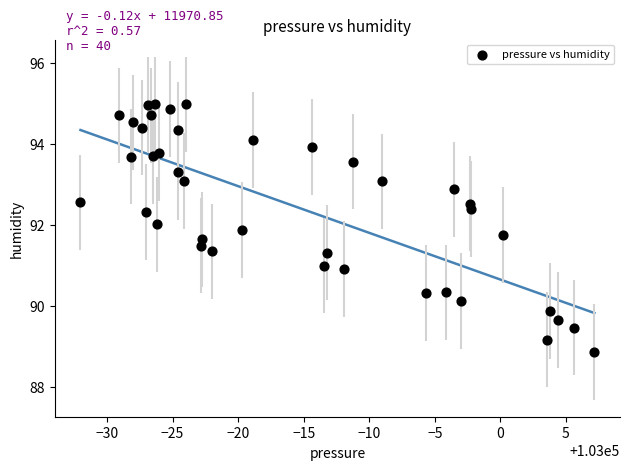

What is the range of X values (max minus min)?

39.2